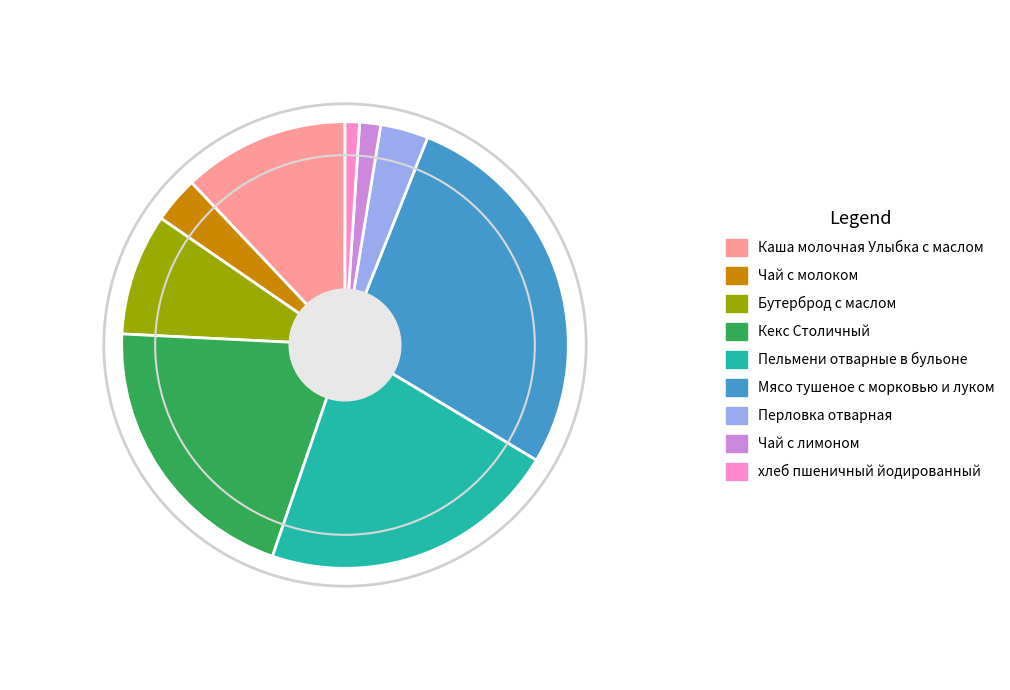

Do Чай с молоком and Бутерброд с маслом together represent more than half of the pie?

No